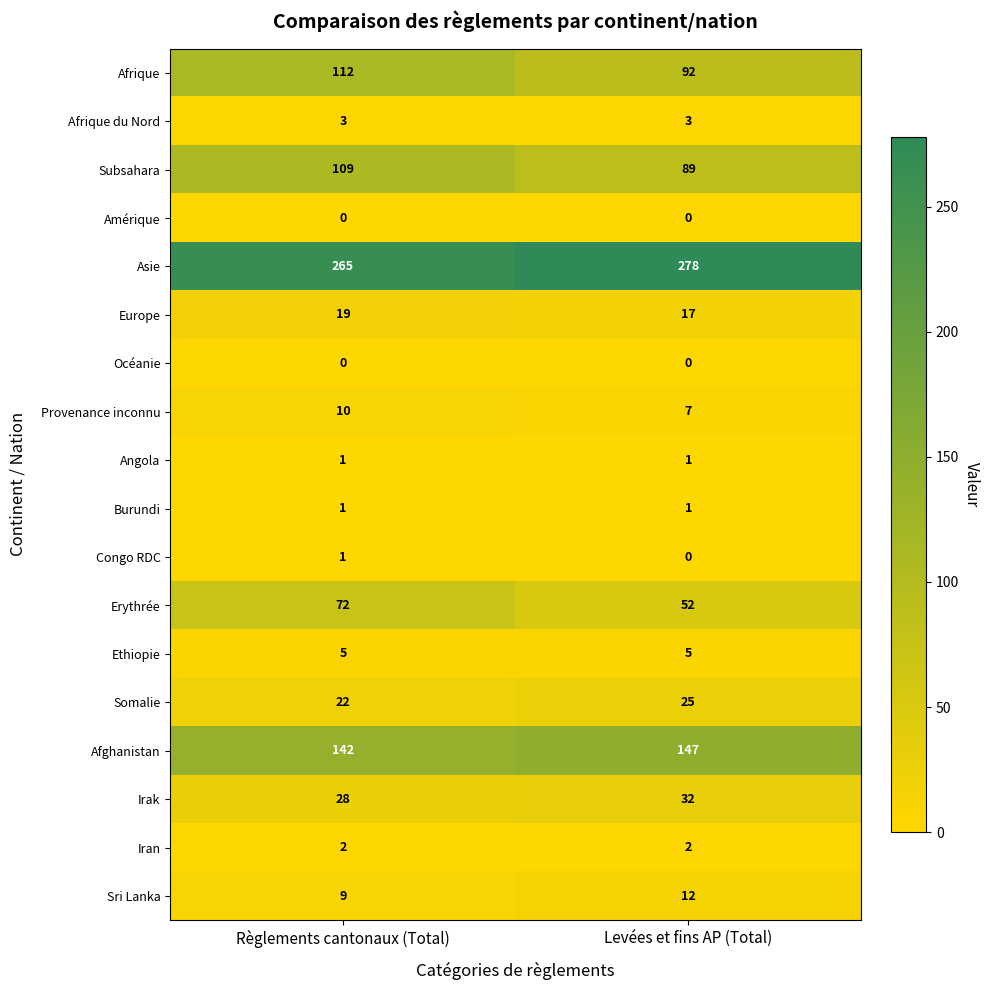

True or false: Europe has a value of 24 at Levées et fins AP (Total).

False